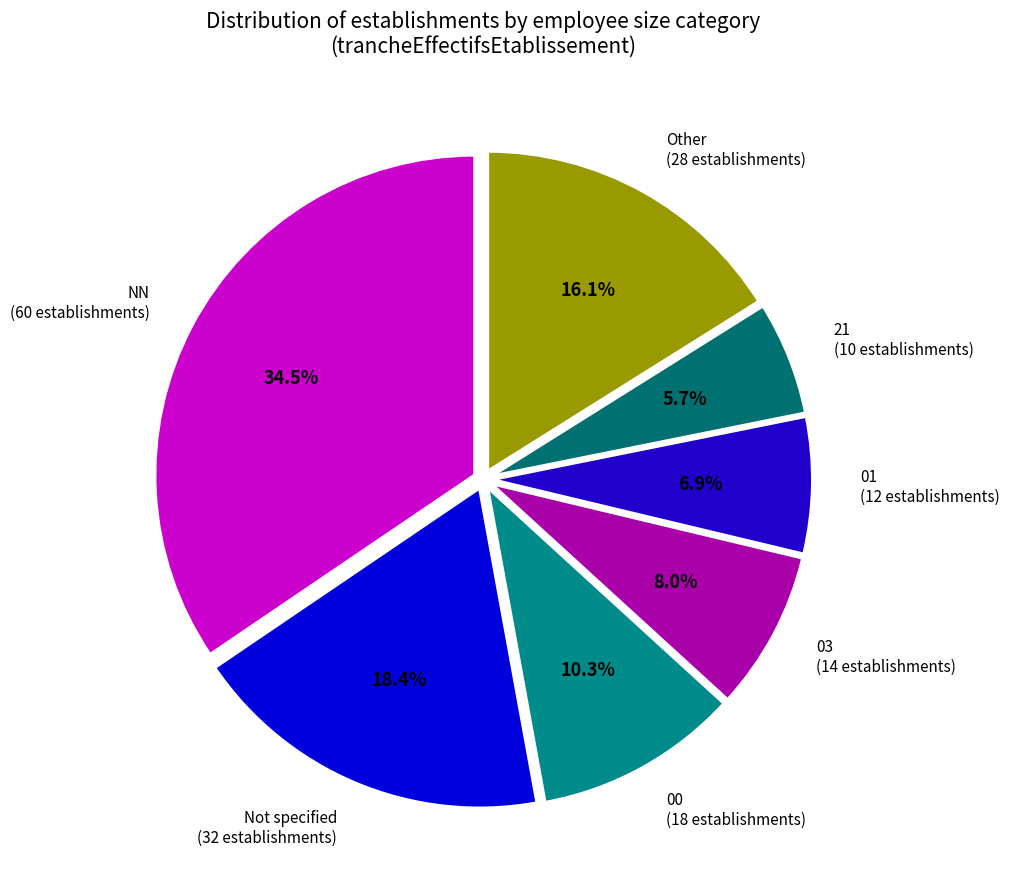

Approximately how many times larger is the value at 21 (10 establishments) compared to Other (28 establishments)?

0.4